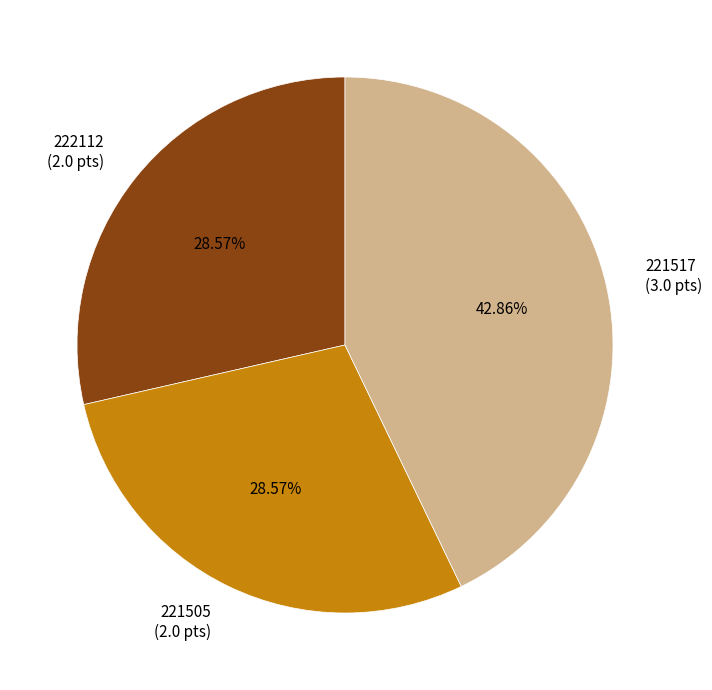

What percentage do 221505 and 222112 together represent?

57.1%